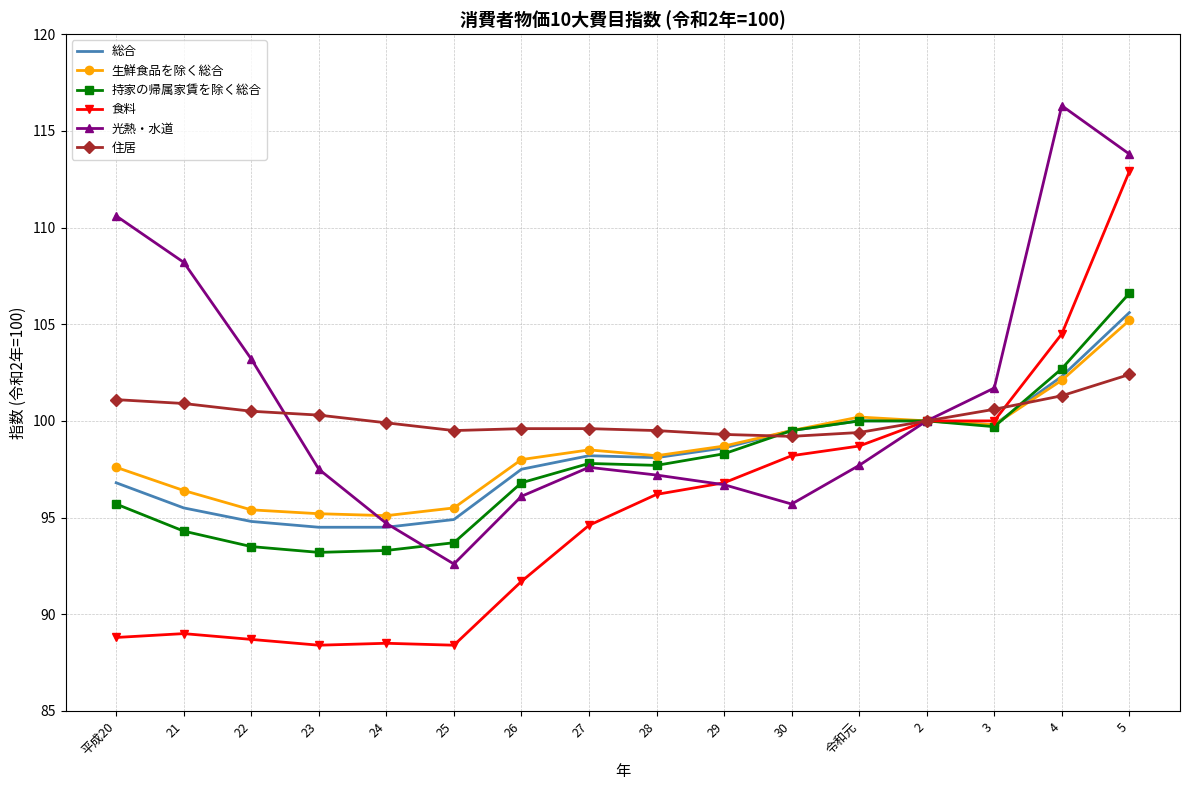

Is the value of 住居 at 29 greater than the value of 持家の帰属家賃を除く総合 at 4?

No